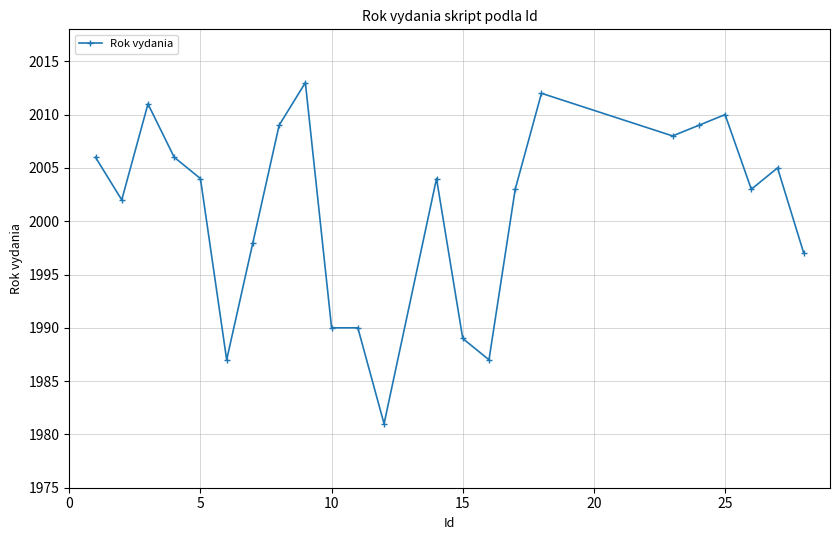

True or false: there are more than 1 points higher than both neighbors.

True